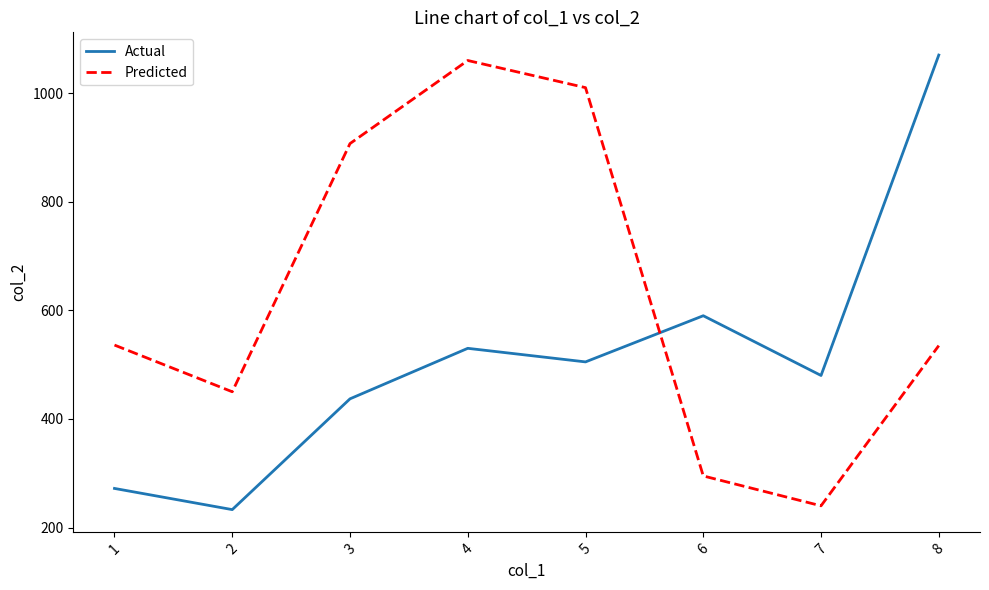

The value of Actual at 4 is 771. True or false?

False